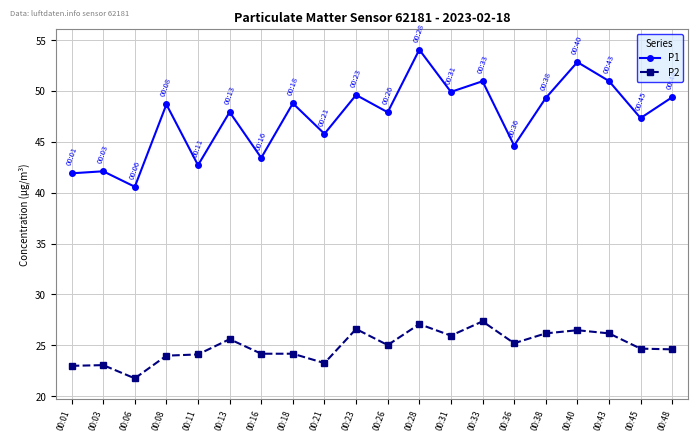

True or false: P2 has more than 1 interior local peaks.

True